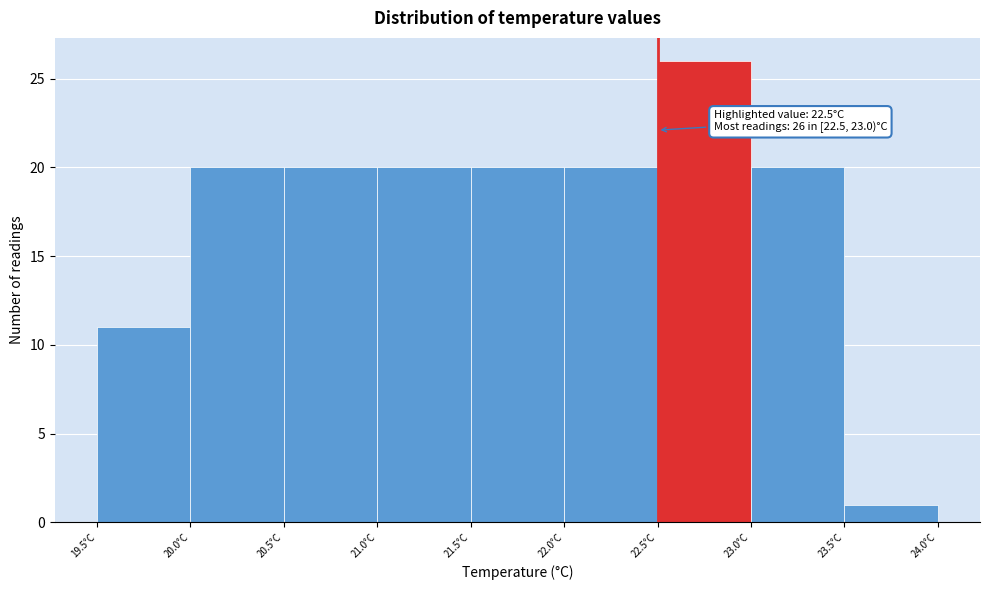

Which range on the x-axis has the tallest bar?

22.5 to 23.0